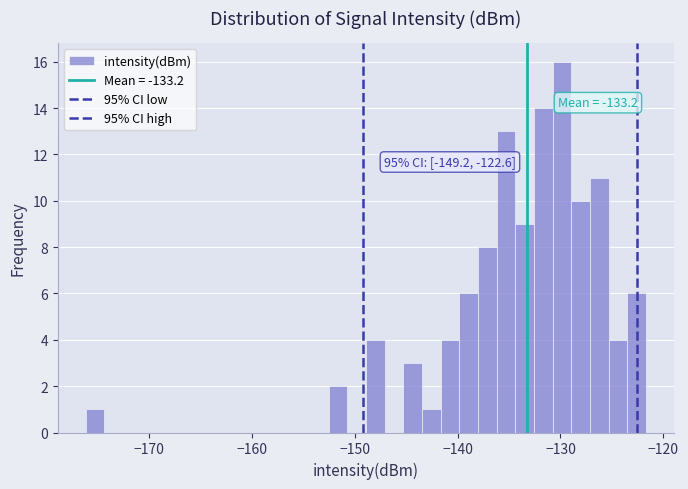

Around what value on the x-axis is the tallest bar? Give the approximate position of its centre, as read against the axis.

-130